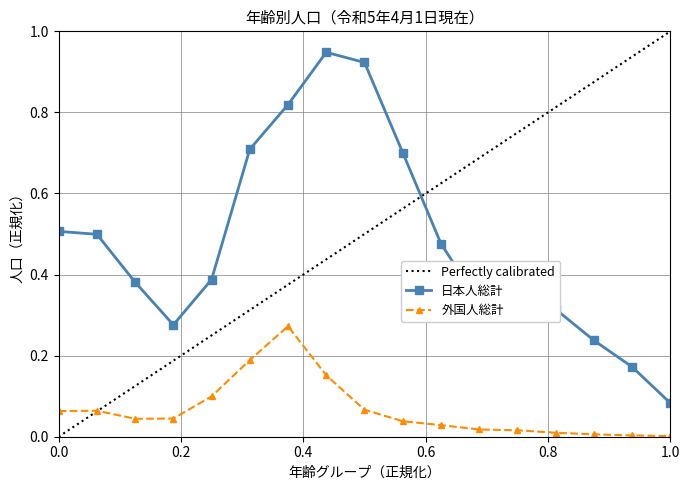

True or false: 外国人総計 has a value of 0.0 at 50-54(60-64).

False